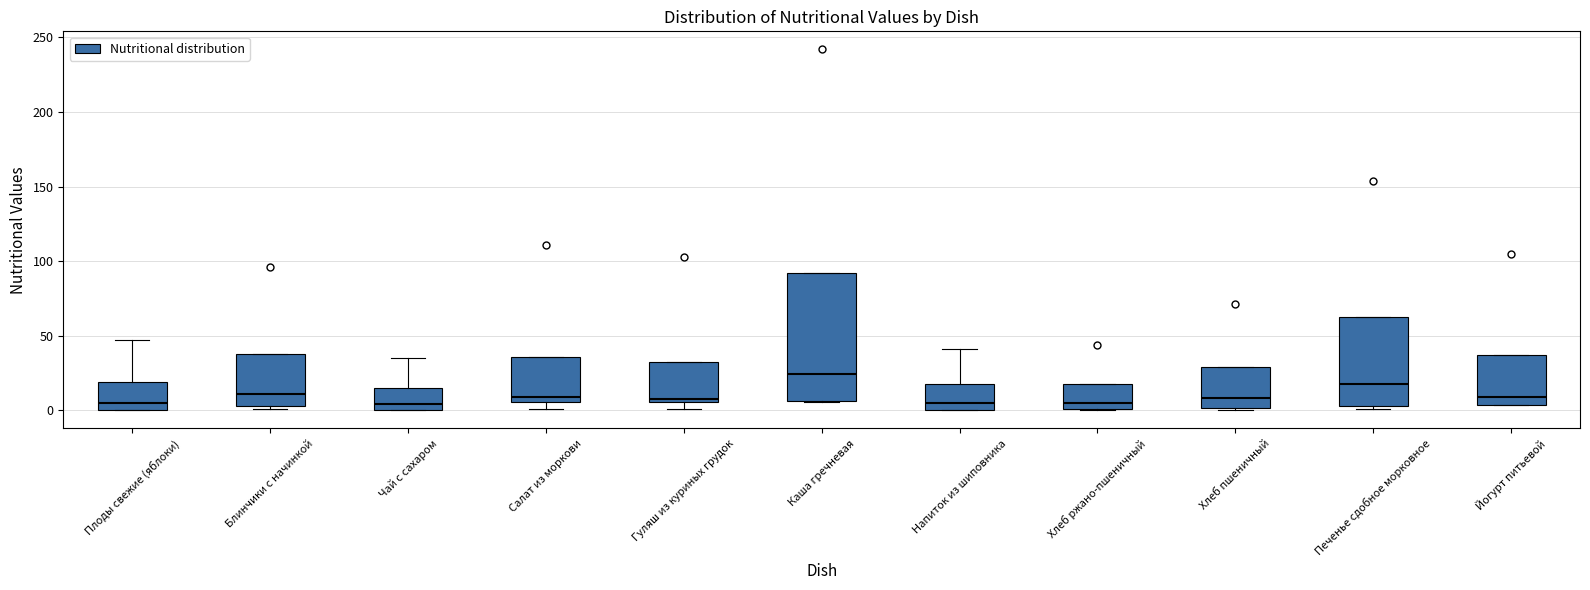

Where does the median line of the box for Гуляш из куриных грудок sit on the y-axis? The values are not printed on the chart, so give them approximately, as read against the axis.

10